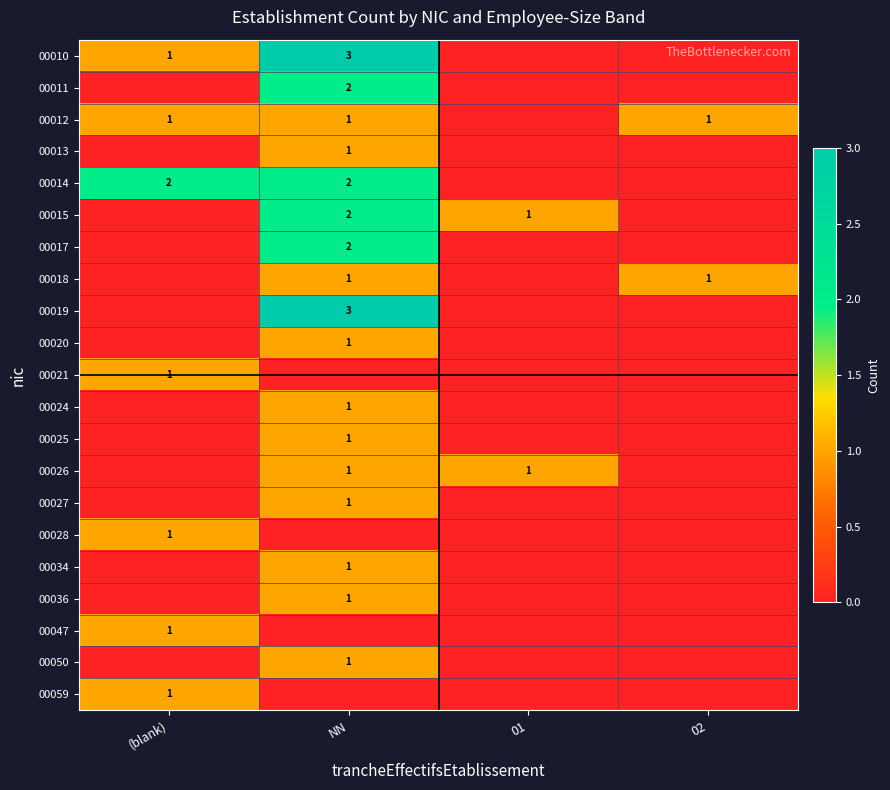

True or false: 00026 has a value of 2 at 01.

False